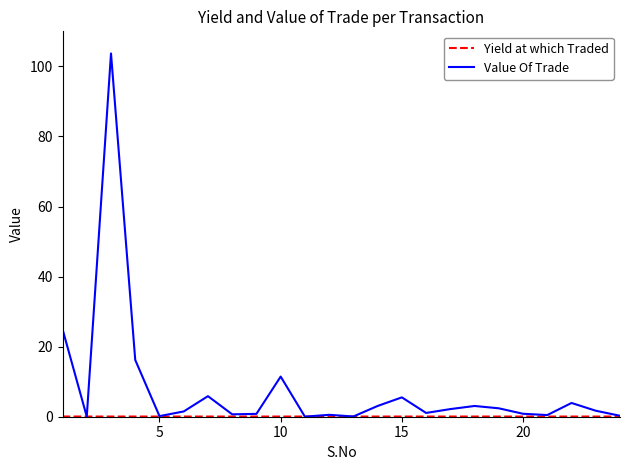

Which series has the largest total across all categories?

Value Of Trade